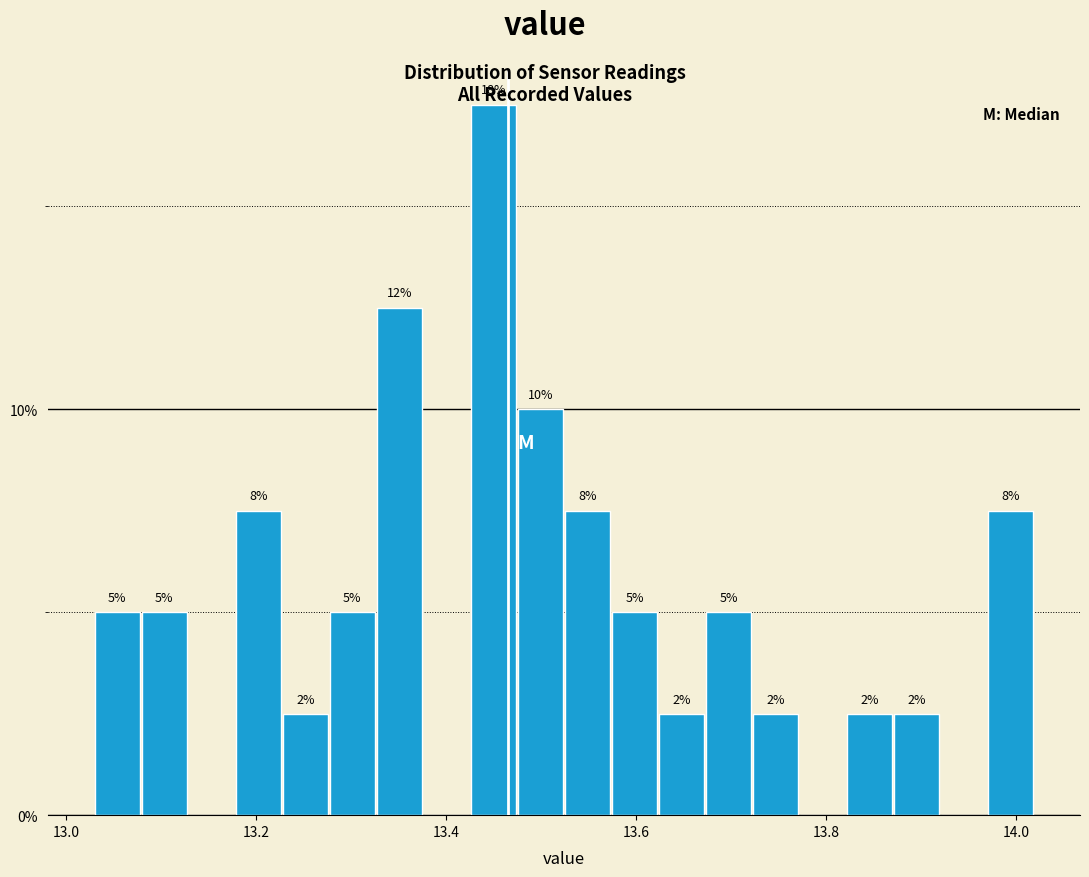

Around what value on the x-axis is the tallest bar? Give the approximate position of its centre, as read against the axis.

13.44